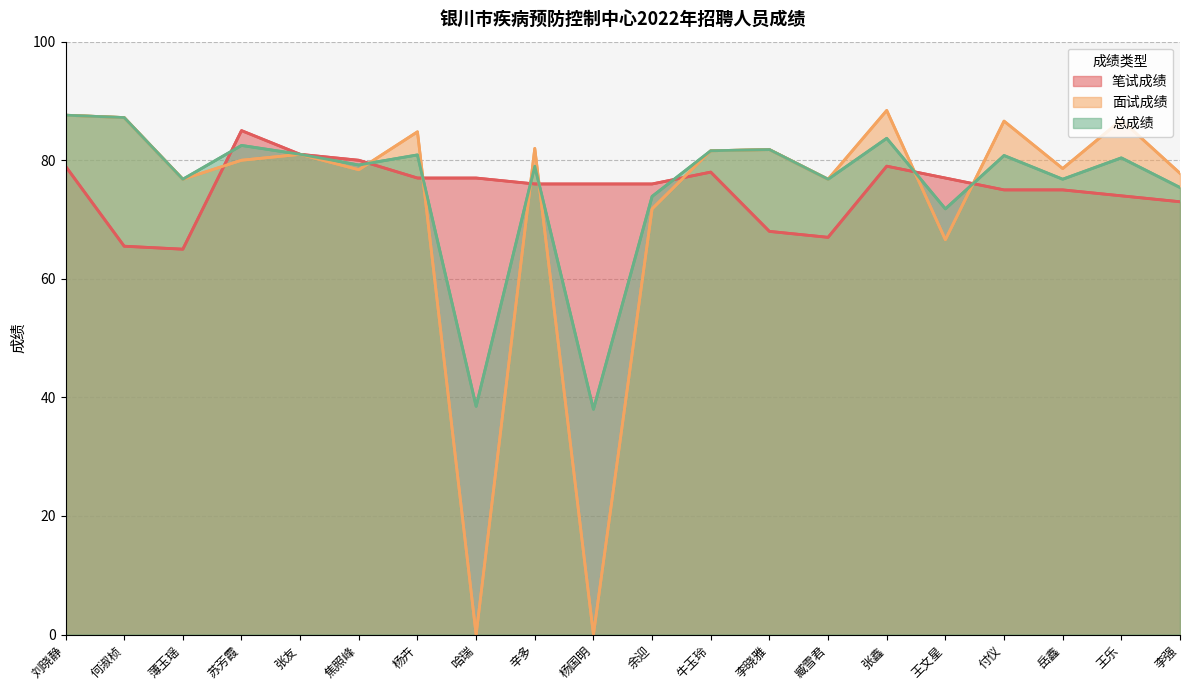

How many values in the 总成绩 series are below 80?

10